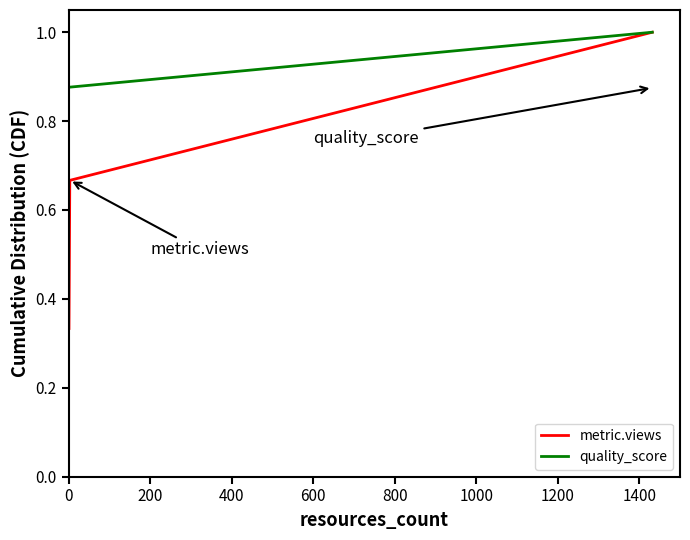

At how many categories does at least one series exceed 0?

3